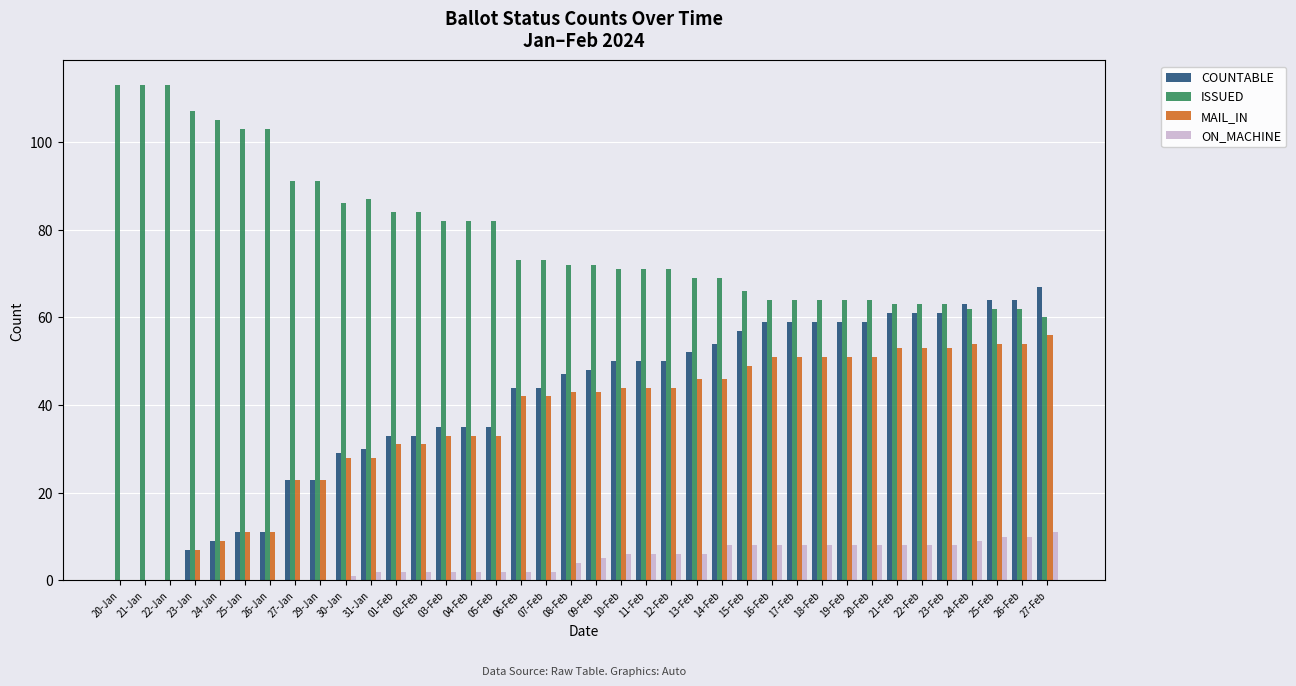

Is it true that MAIL_IN equals 20 at 01-Feb?

False